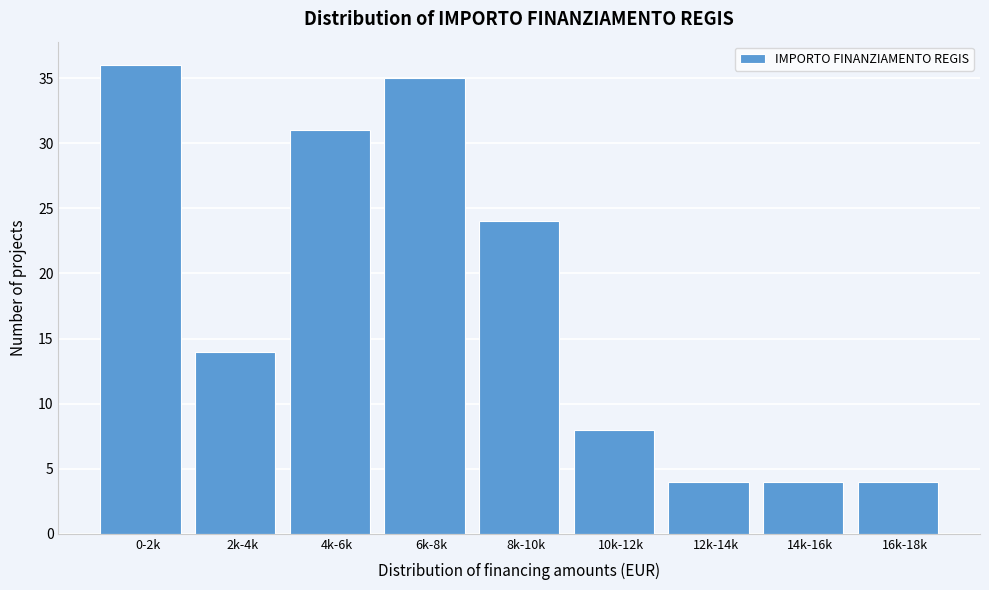

Reading right to left, extract all data points from this chart.

4	4	4	8	24	35	31	14	36